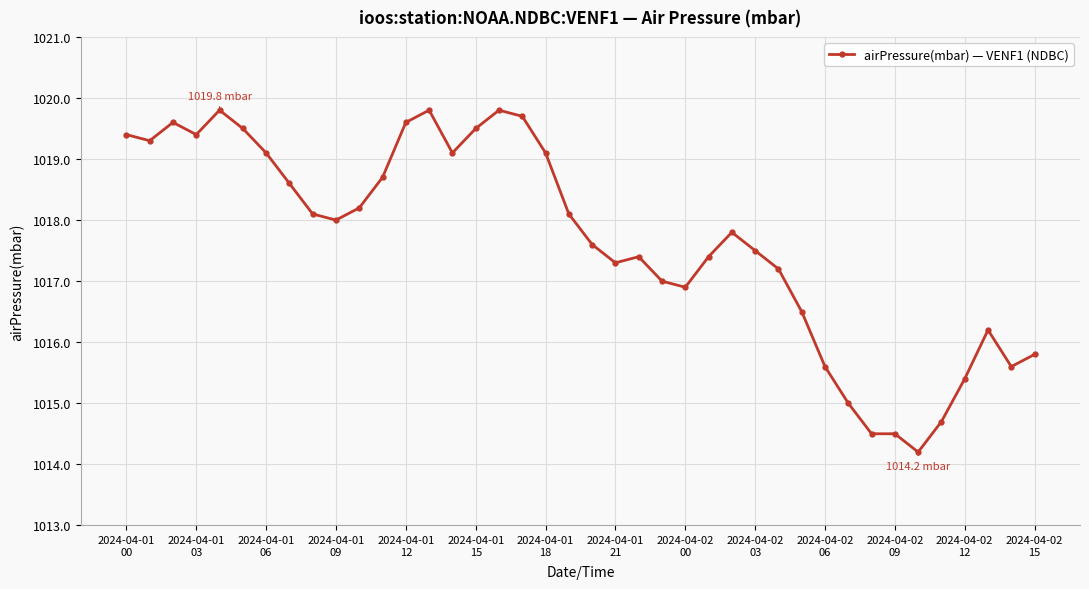

What is the average value?

1017.7